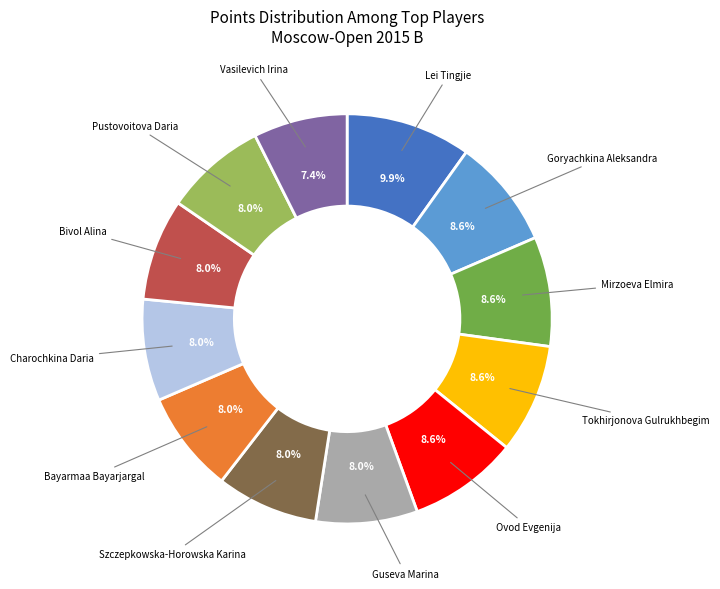

Does any single category account for the majority?

No